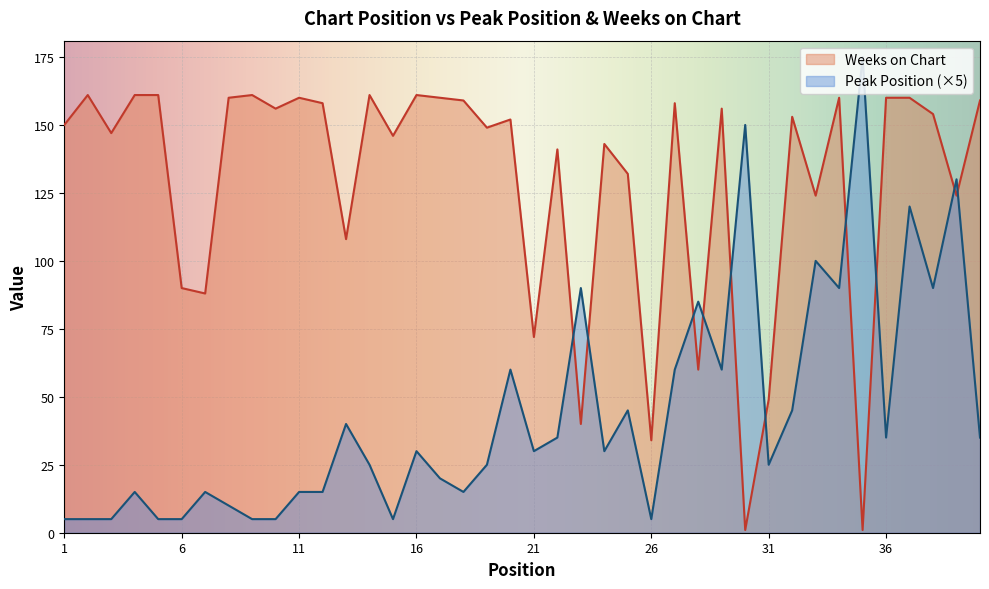

Reading left to right, extract all data points from this chart.

Peak Position: 1=5	2=5	3=5	4=15	5=5	6=5	7=15	8=10	9=5	10=5	11=15	12=15	13=40	14=25	15=5	16=30	17=20	18=15	19=25	20=60	21=30	22=35	23=90	24=30	25=45	26=5	27=60	28=85	29=60	30=150	31=25	32=45	33=100	34=90	35=175	36=35	37=120	38=90	39=130	40=35
Weeks on Chart: 1=150	2=161	3=147	4=161	5=161	6=90	7=88	8=160	9=161	10=156	11=160	12=158	13=108	14=161	15=146	16=161	17=160	18=159	19=149	20=152	21=72	22=141	23=40	24=143	25=132	26=34	27=158	28=60	29=156	30=1	31=49	32=153	33=124	34=160	35=1	36=160	37=160	38=154	39=124	40=159